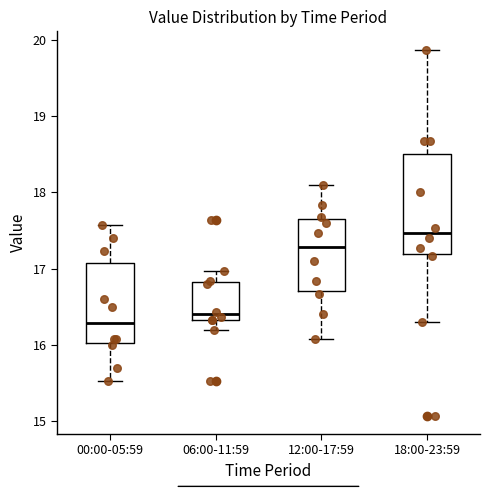

Reading left to right, transcribe this box plot: for each box, give where its median line is, the range the box spans, and where its two whiskers end, as read against the y-axis. The values are not printed on the chart, so give them approximately, as read against the axis.

00:00-05:59: median 16.3, box 16.0 to 17.1, whiskers 15.5 to 17.6
06:00-11:59: median 16.4, box 16.3 to 16.8, whiskers 16.2 to 17.0
12:00-17:59: median 17.3, box 16.7 to 17.7, whiskers 16.1 to 18.1
18:00-23:59: median 17.5, box 17.2 to 18.5, whiskers 16.3 to 19.9